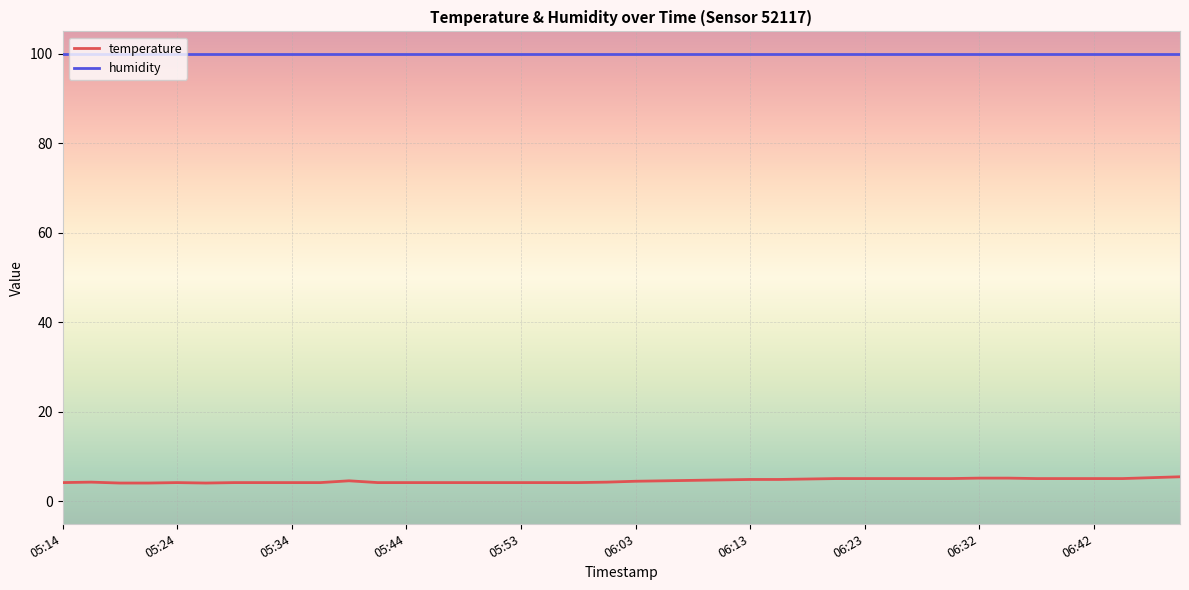

Which series has the widest spread of values?

temperature